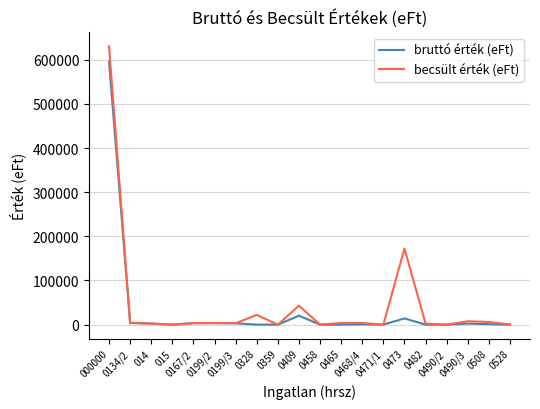

What is the difference between the highest and lowest values at 0134/2?

789.9